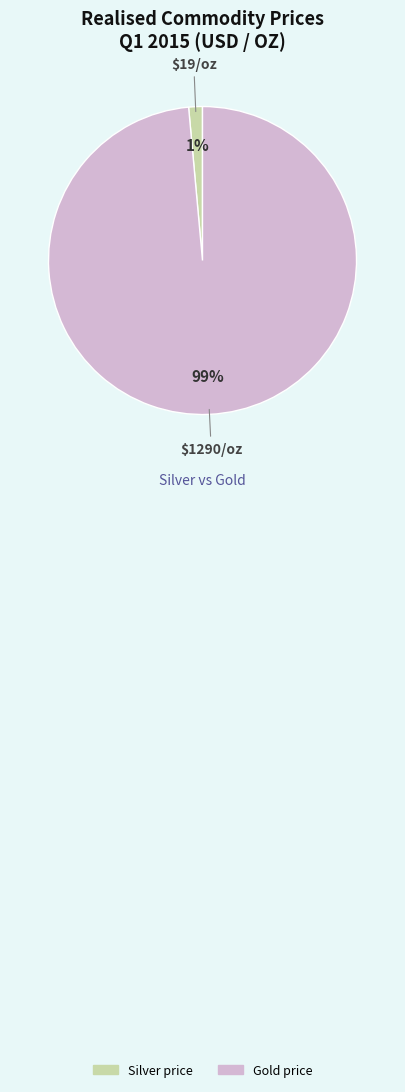

Is there any slice that represents more than half of the pie?

Yes